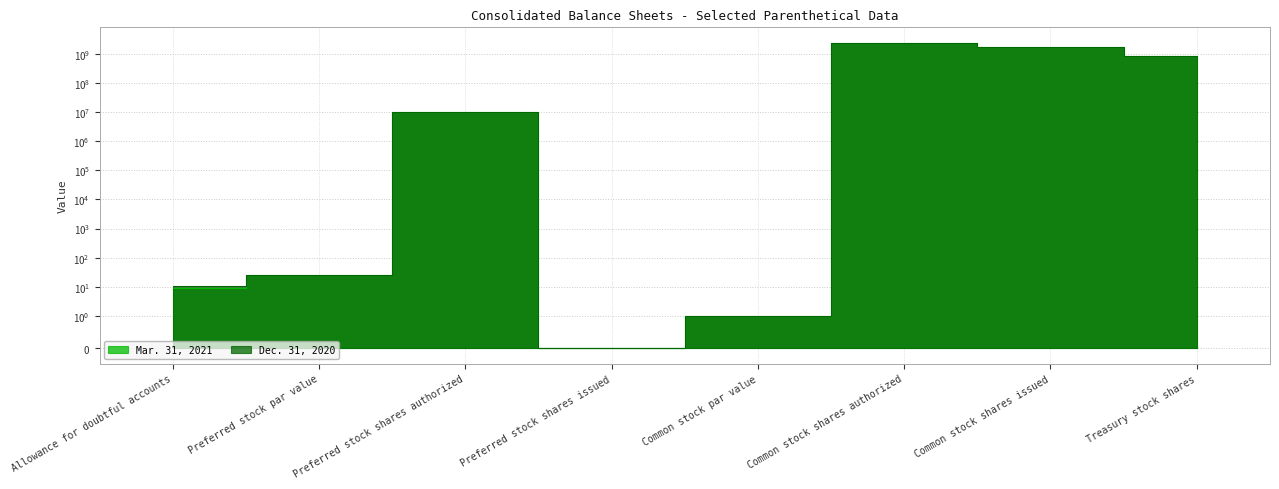

How many data points does each series have?

8